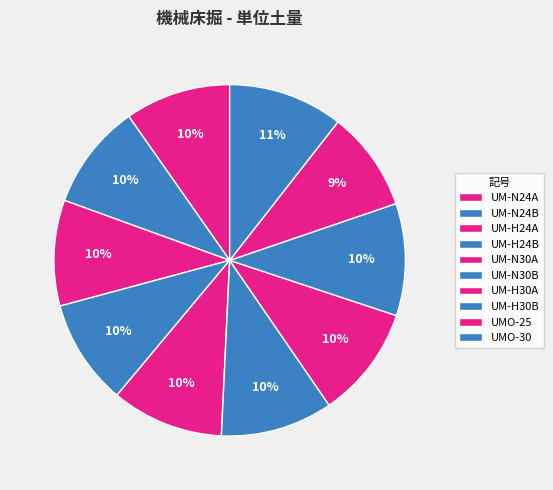

Which slice is the largest?

UMO-30